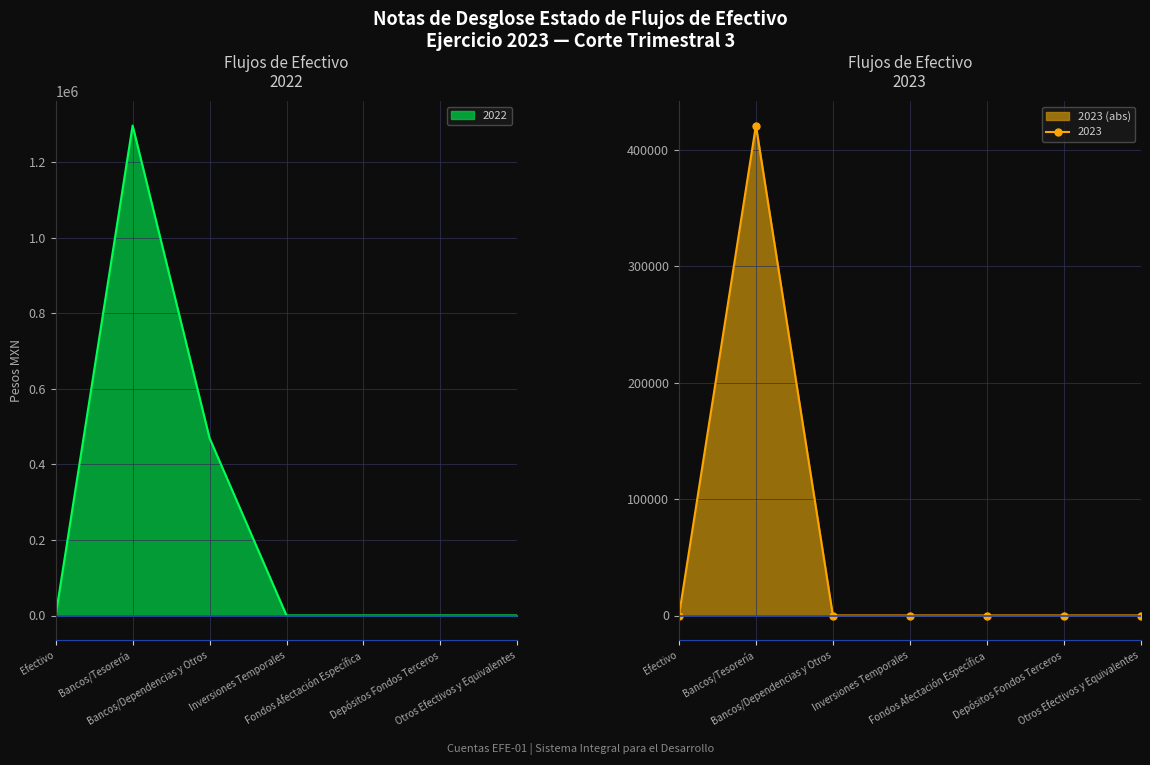

What is the sum of all 2023 values?

421191.9